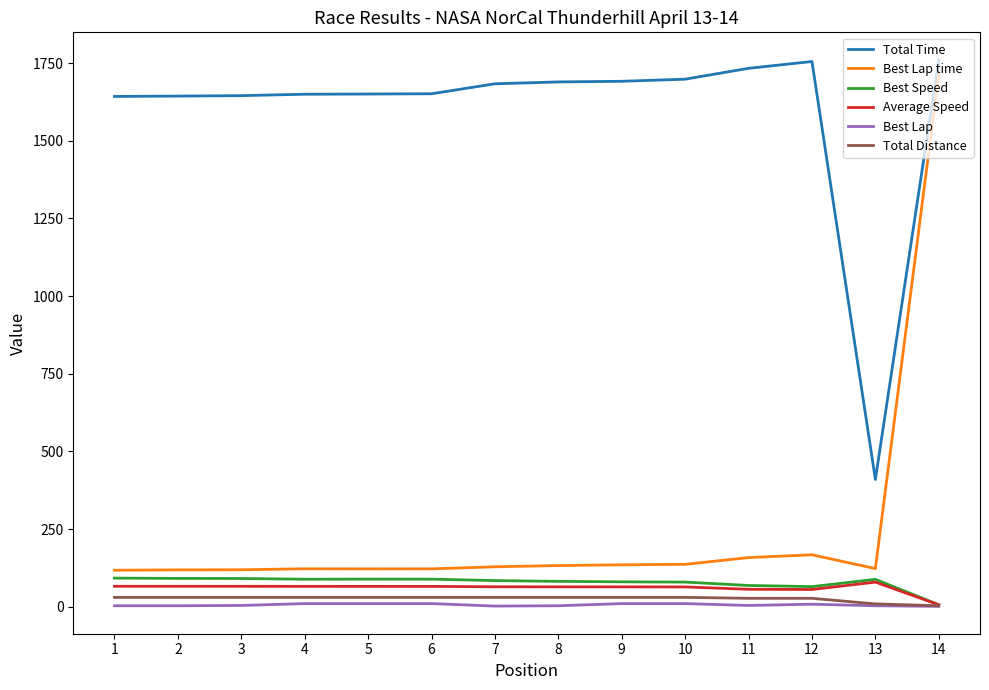

Which series has the widest spread of values?

Best Lap time